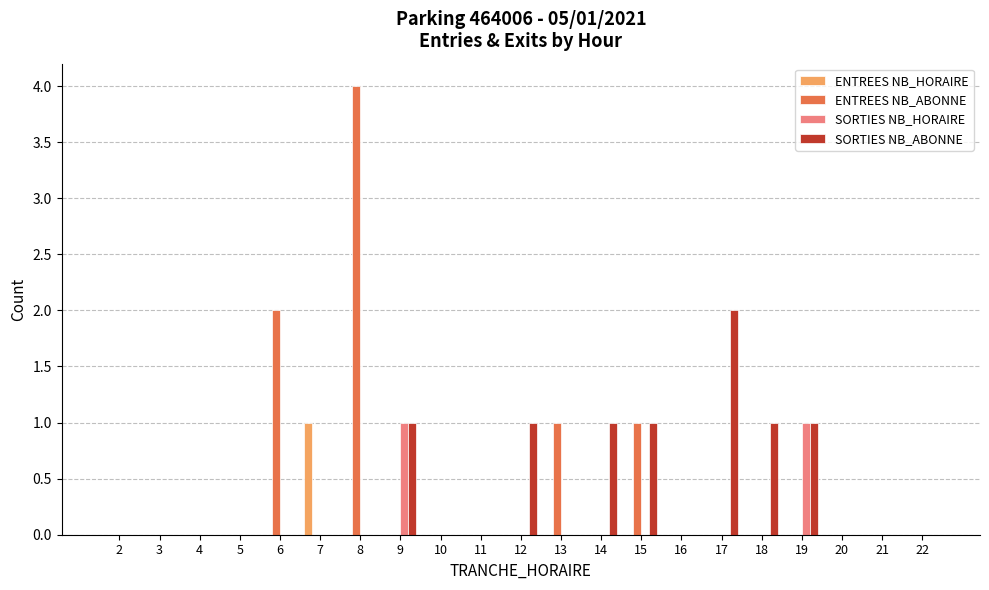

Between 10 and 17, which series saw the biggest shift?

SORTIES NB_ABONNE